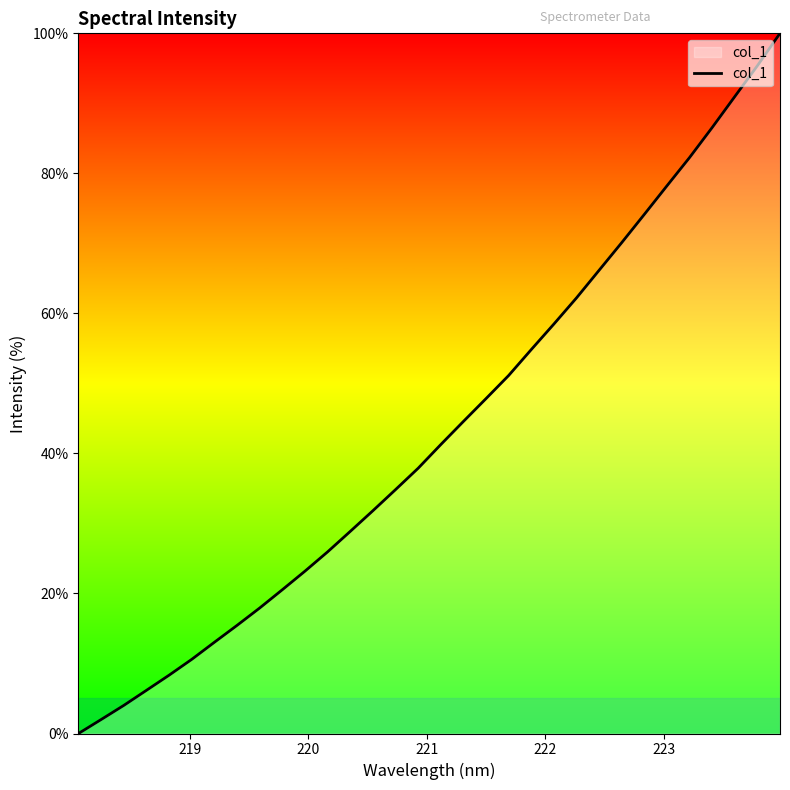

What is the maximum value shown in the chart?

100.0